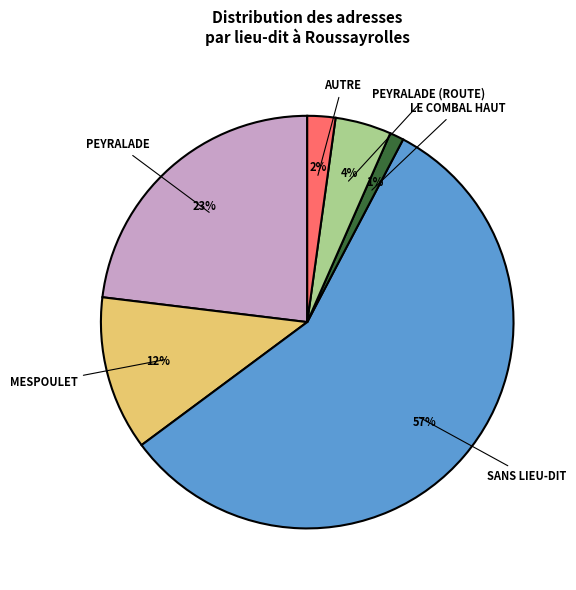

Is there any slice that represents more than half of the pie?

Yes